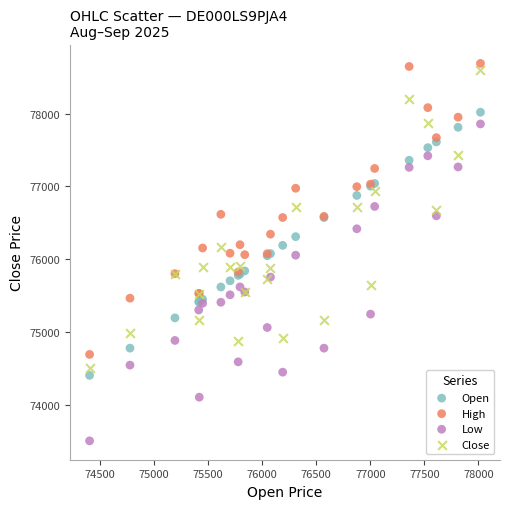

What are all the series names shown in the legend?

Open, High, Low, Close